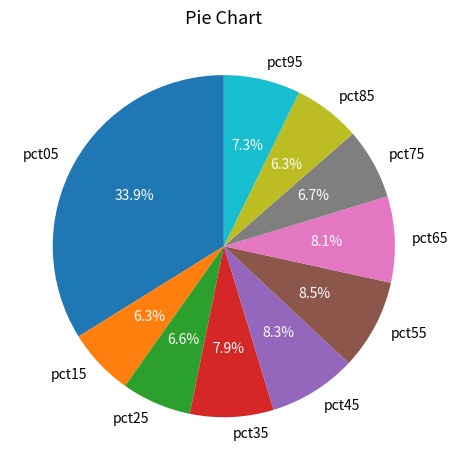

What is the largest slice in the pie chart?

pct05